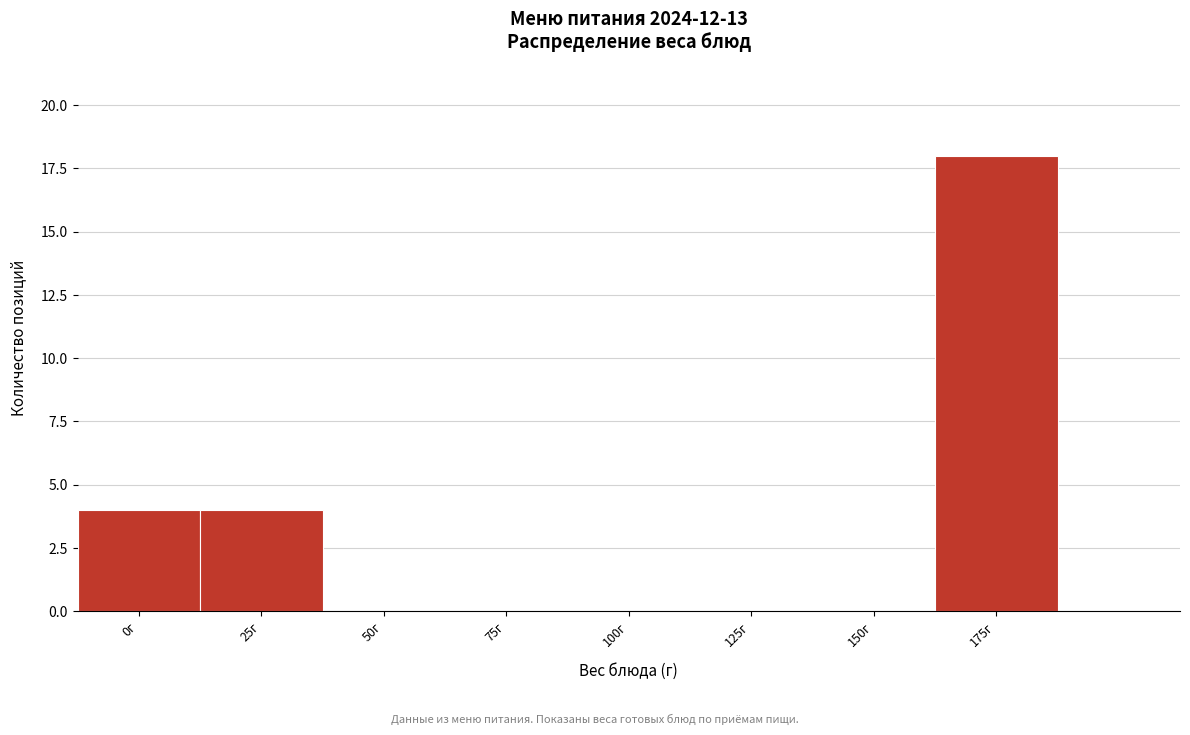

Reading left to right, transcribe all the data shown in this chart.

0г=4	25г=4	50г=0	75г=0	100г=0	125г=0	150г=0	175г=18